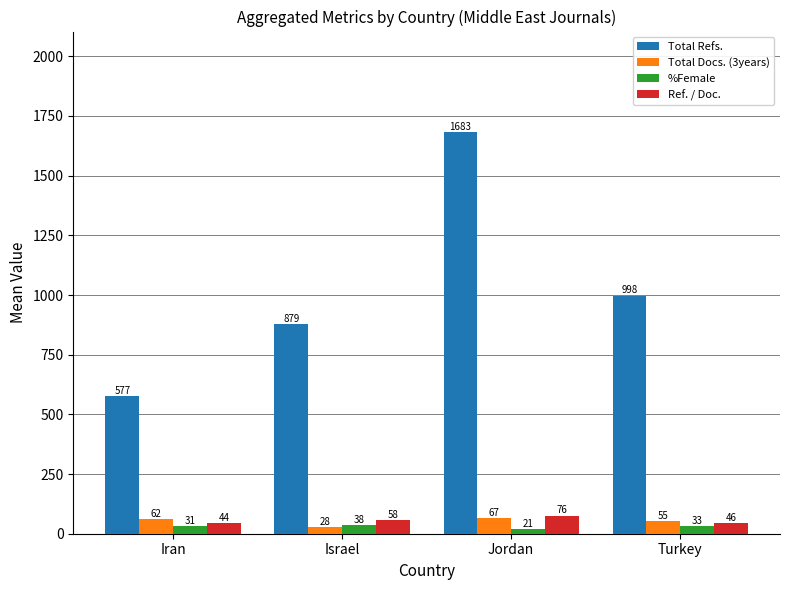

Which series has the largest total across all categories?

Total Refs.